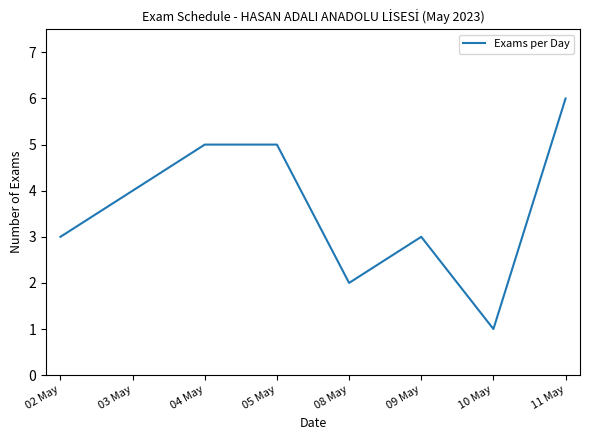

How many values are between 3 and 5?

5